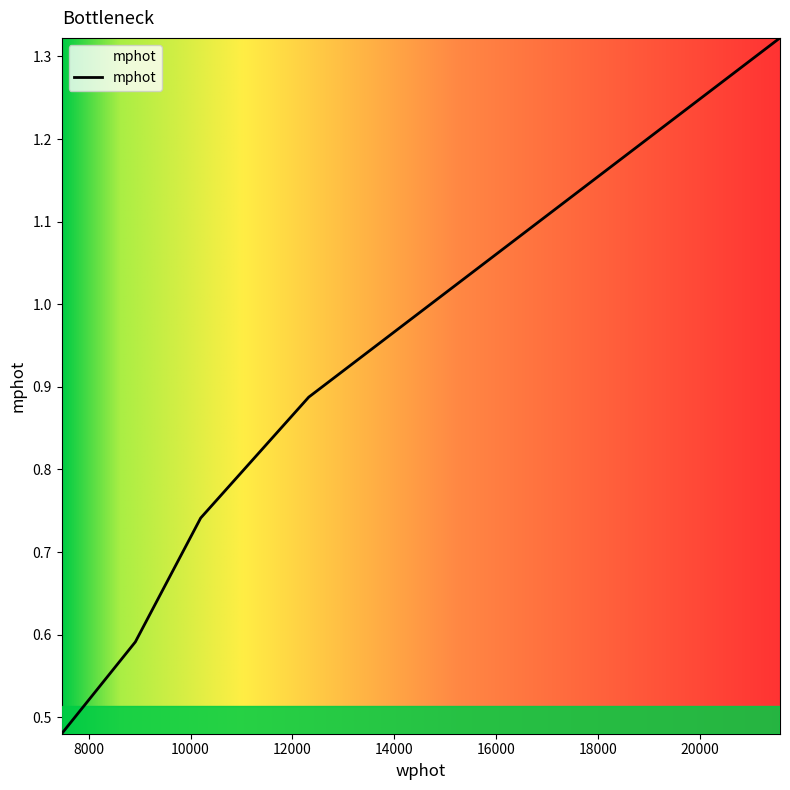

How many values are between 0 and 1?

4